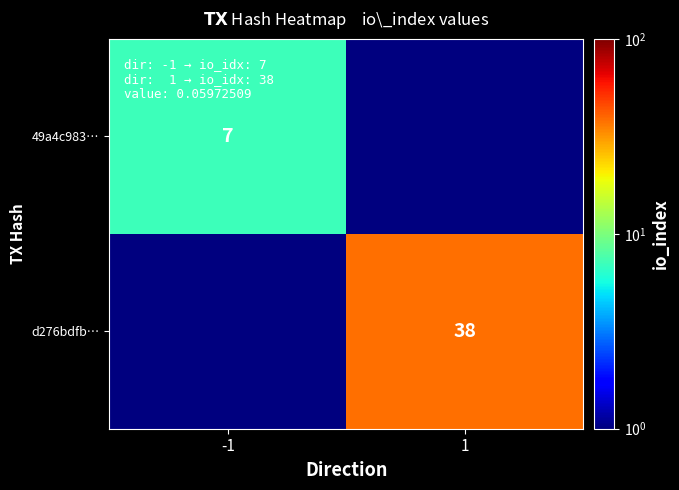

The value of 49a4c983… at -1 is 7.0. True or false?

True